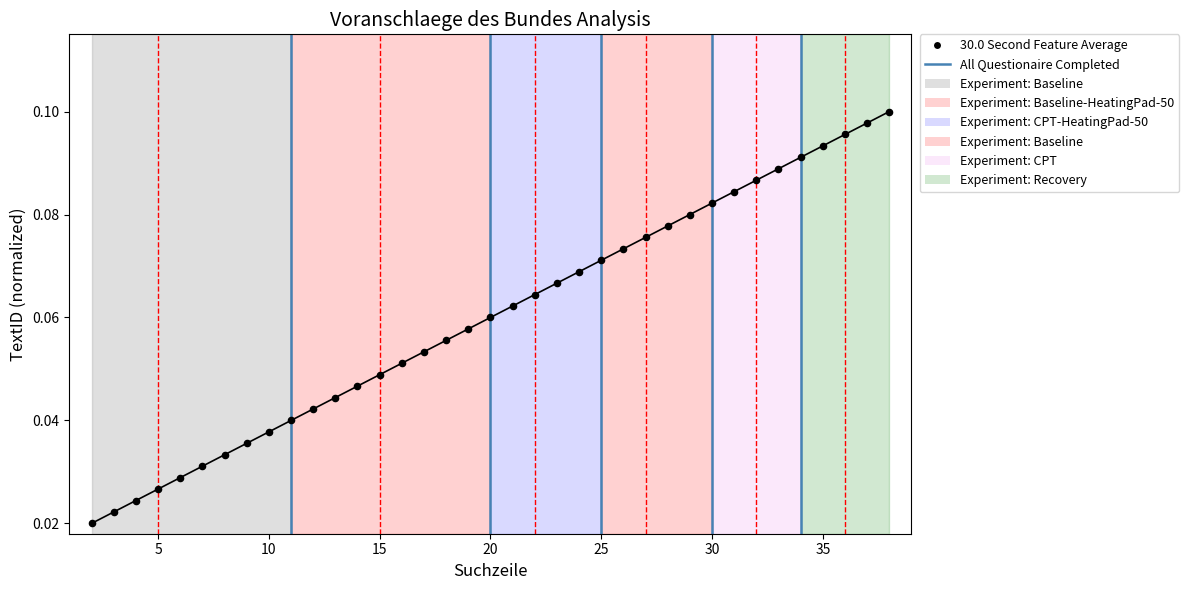

Between 34 and 12, which is larger?

34